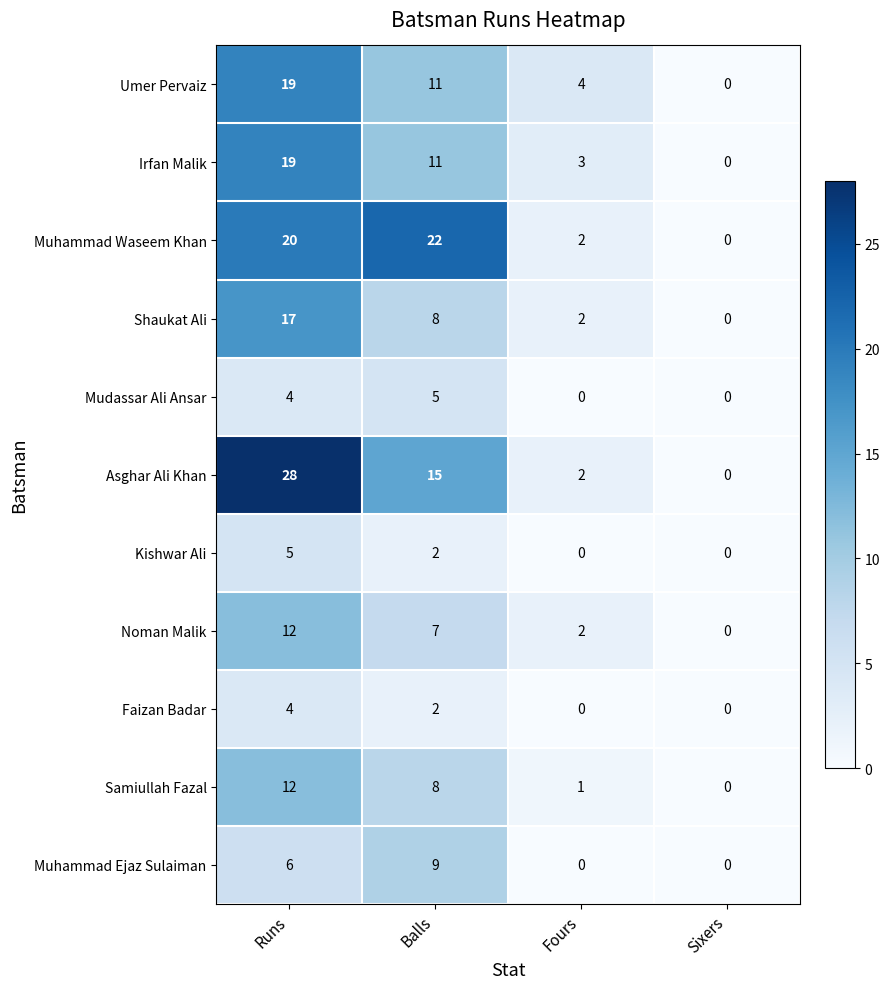

At how many categories does at least one series exceed 6?

2